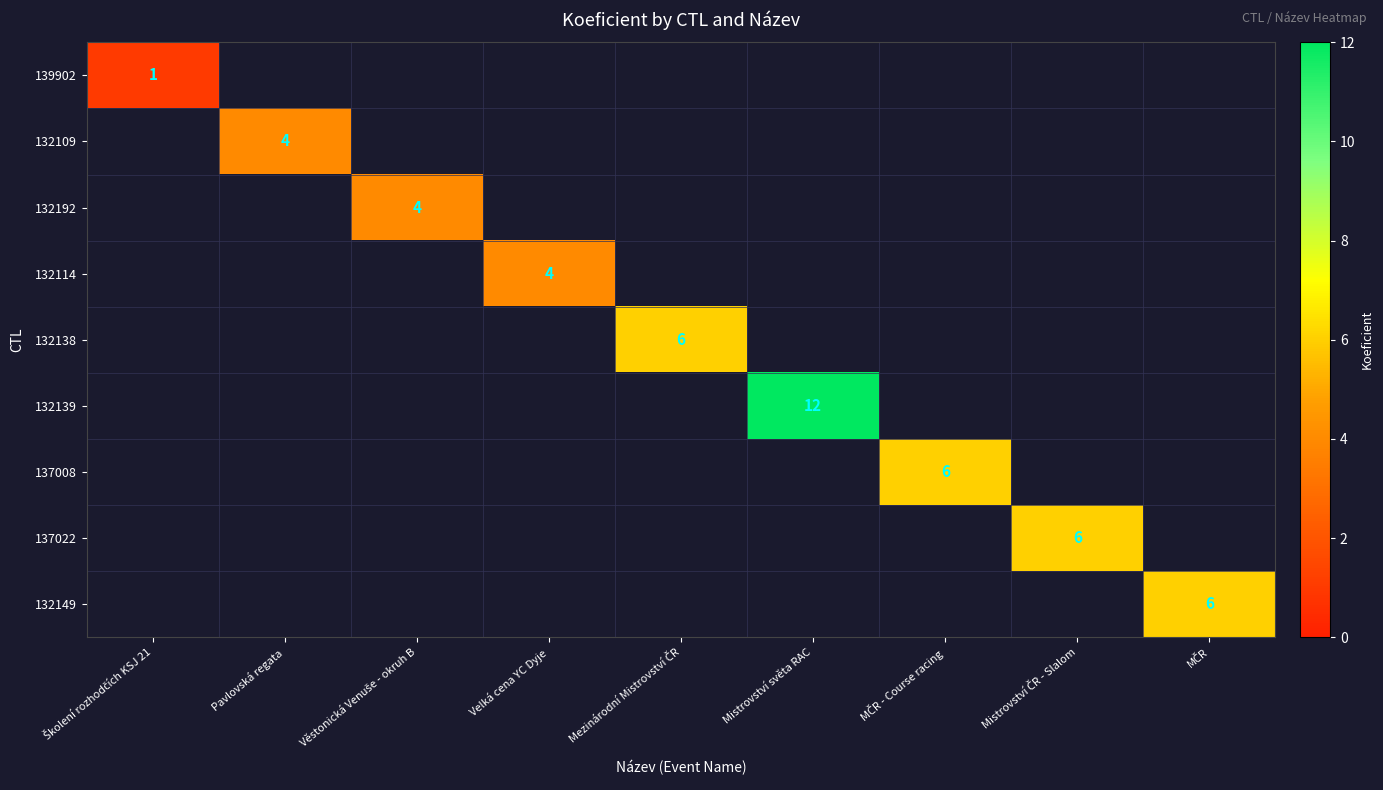

Is the value of 132109 at Mezinárodní Mistrovství ČR greater than the value of 137022 at Školení rozhodčích KSJ 21?

No